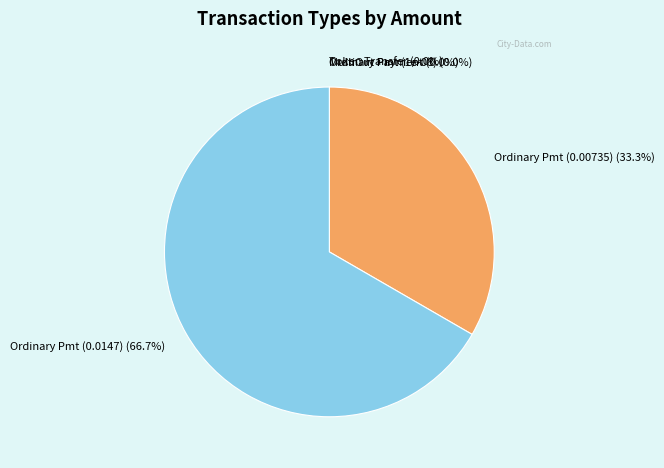

Is there a majority slice in this chart?

Yes